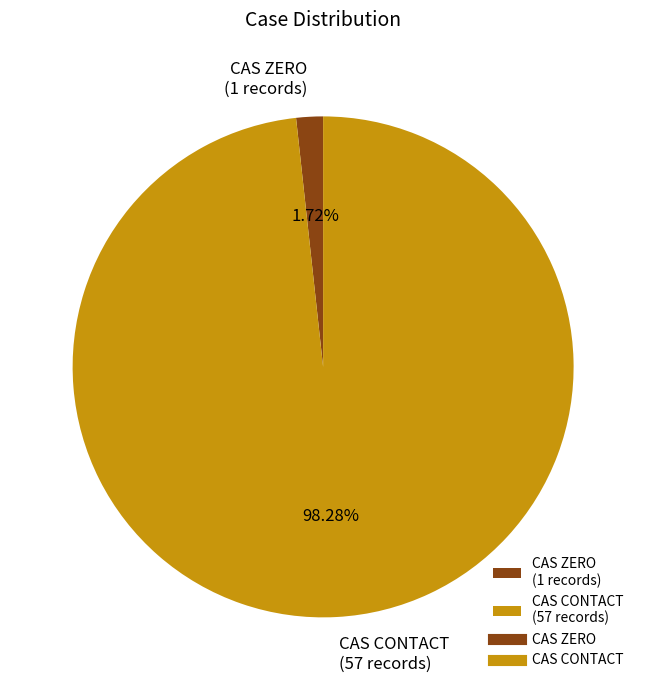

Between CAS CONTACT (57 records) and CAS ZERO (1 records), which is larger?

CAS CONTACT (57 records)